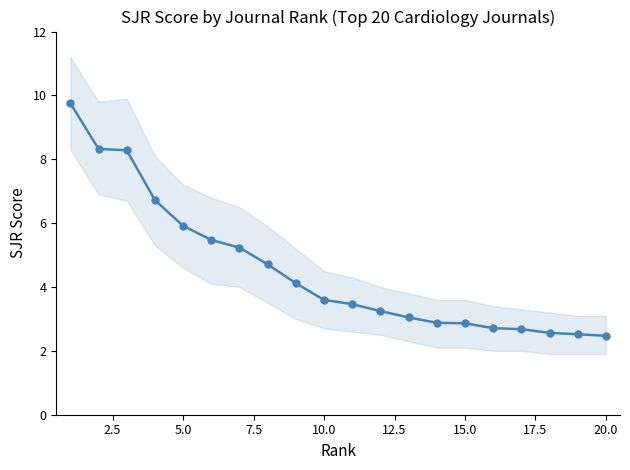

What is the greatest value displayed?

9.8